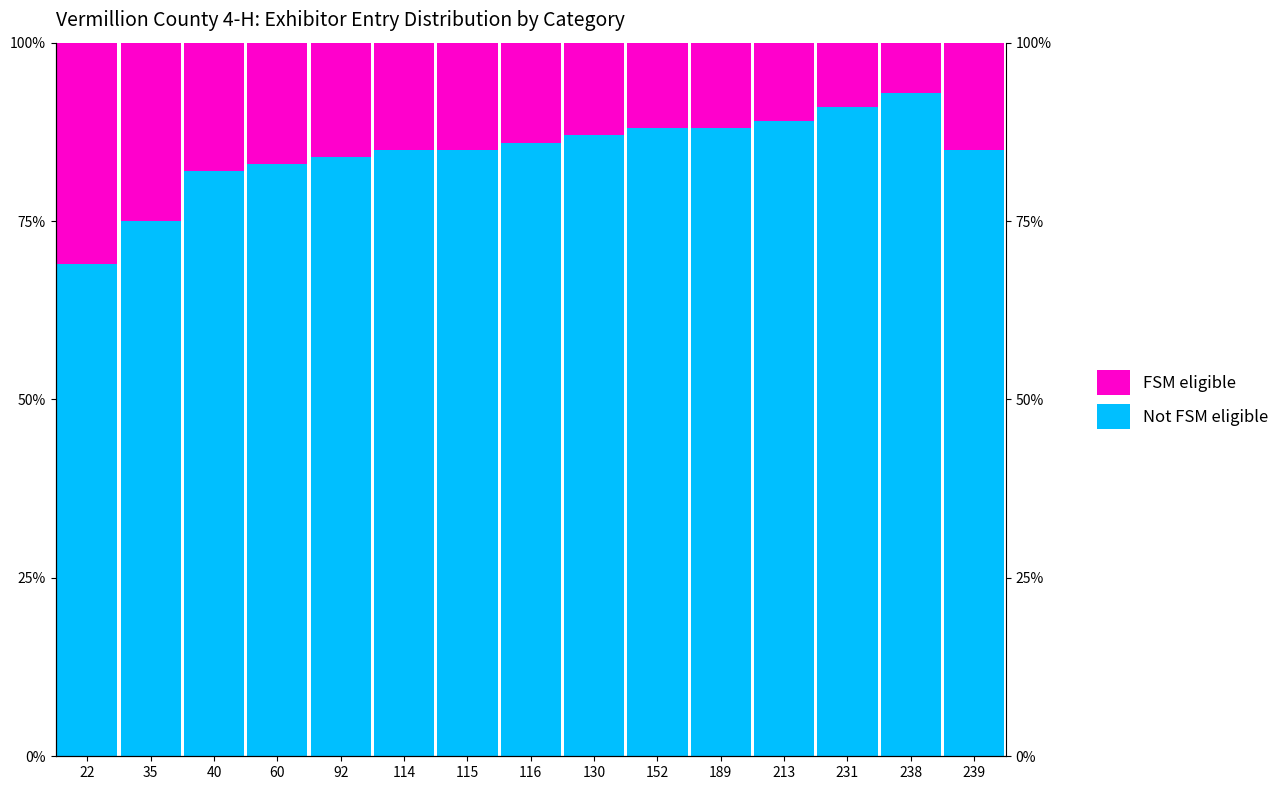

Rank the categories by FSM eligible value from highest to lowest.

22, 35, 40, 60, 92, 114, 115, 239, 116, 130, 152, 189, 213, 231, 238